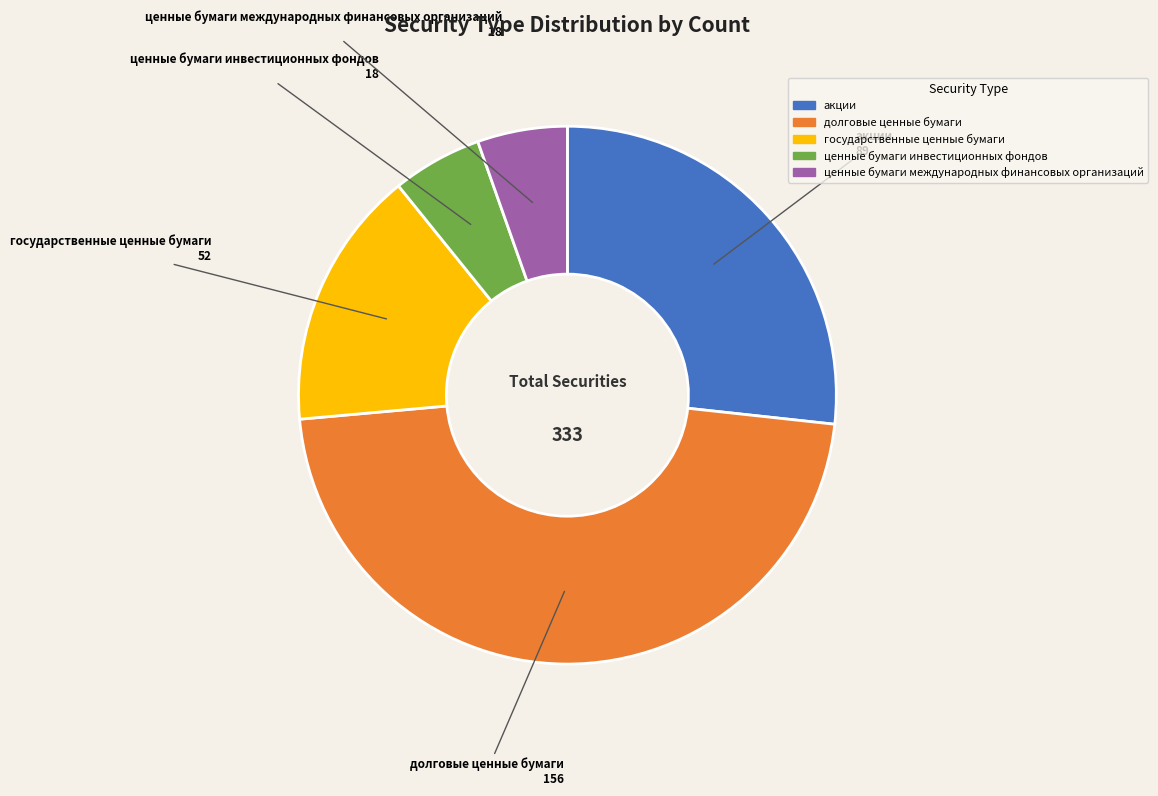

What is the largest slice in the pie chart?

долговые ценные бумаги